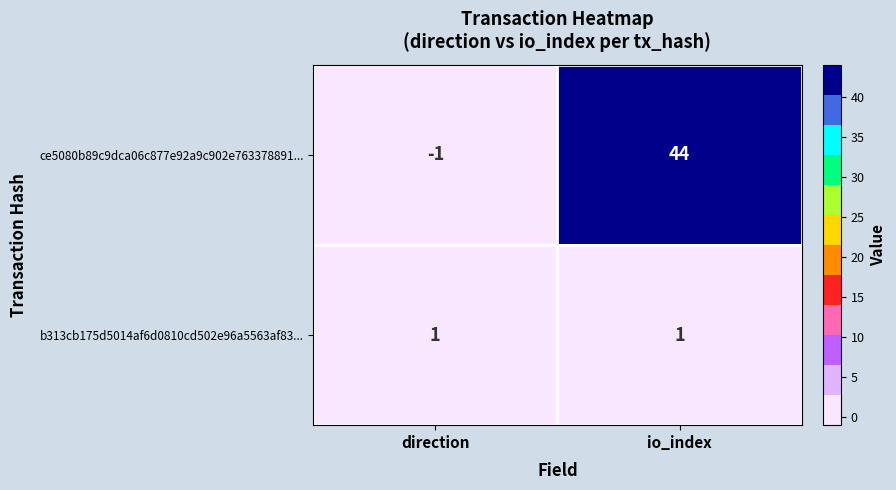

What is the sum of the ce5080b89c9dca06c877e92a9c902e763378891... values at direction and io_index?

43